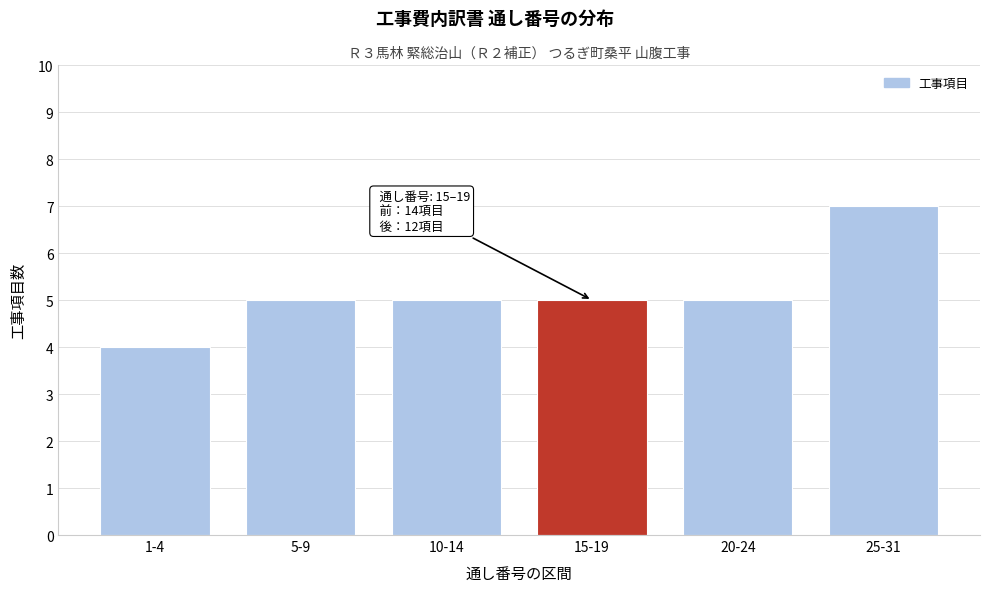

Reading right to left, list all the values displayed in this chart.

25-31=7	20-24=5	15-19=5	10-14=5	5-9=5	1-4=4